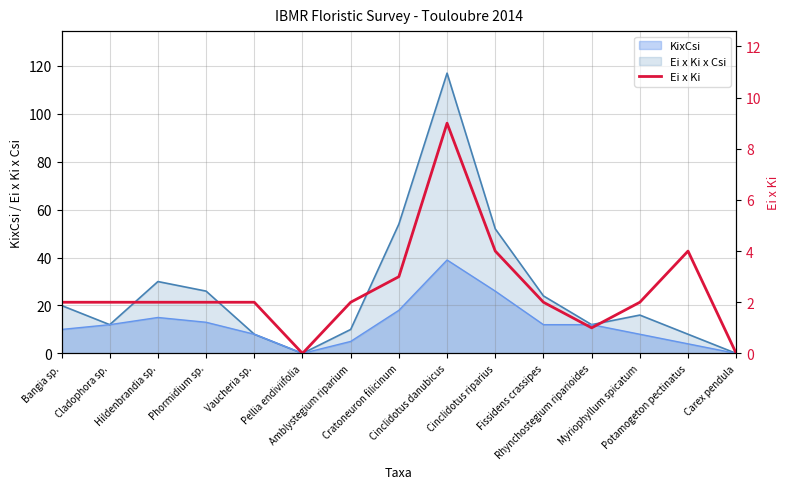

How many data points does each series have?

15